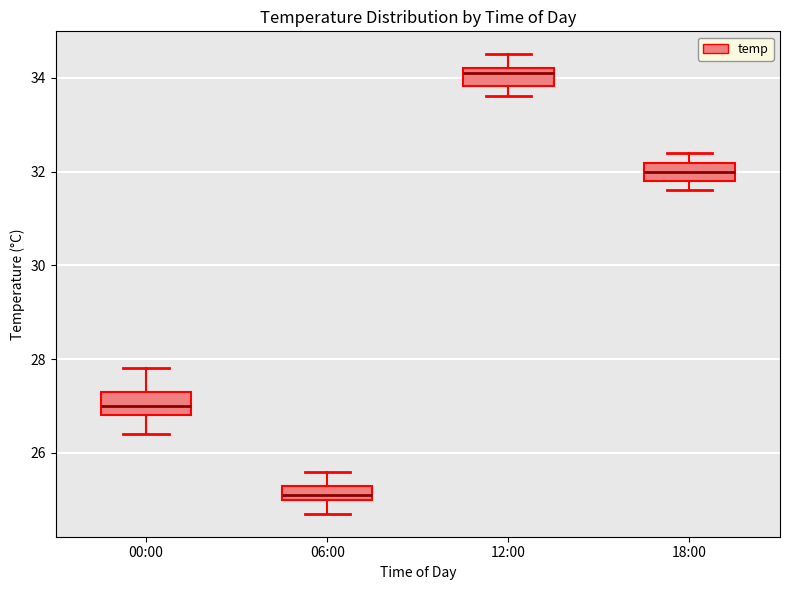

Where is the upper edge of the box for 18:00 on the y-axis? The values are not printed on the chart, so give them approximately, as read against the axis.

32.2